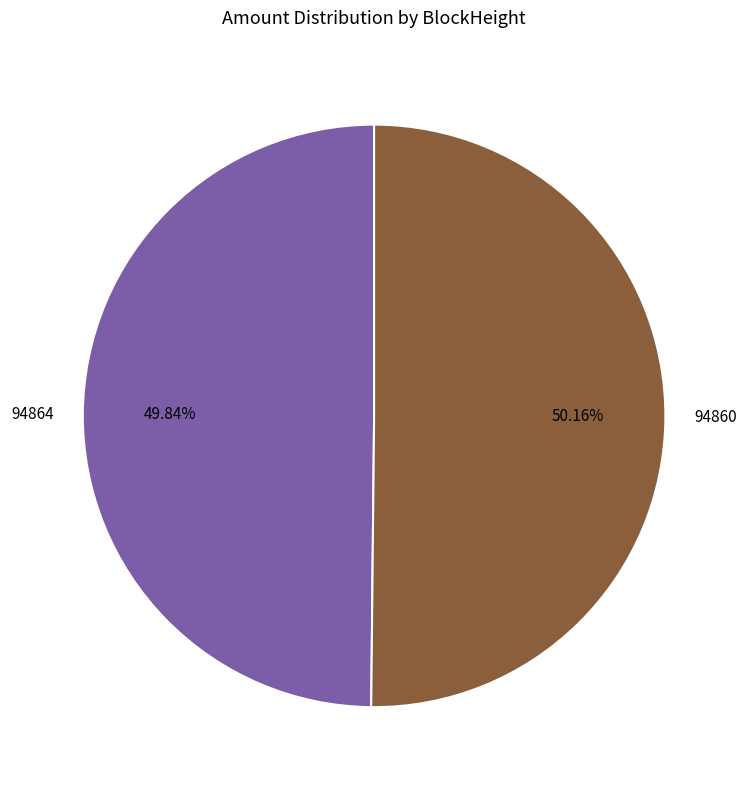

Do 94860 and 94864 together represent more than half of the pie?

Yes